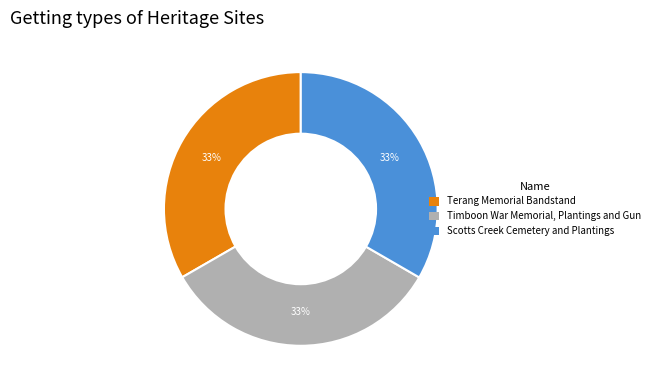

True or false: Terang Memorial Bandstand accounts for 22% of the total.

False